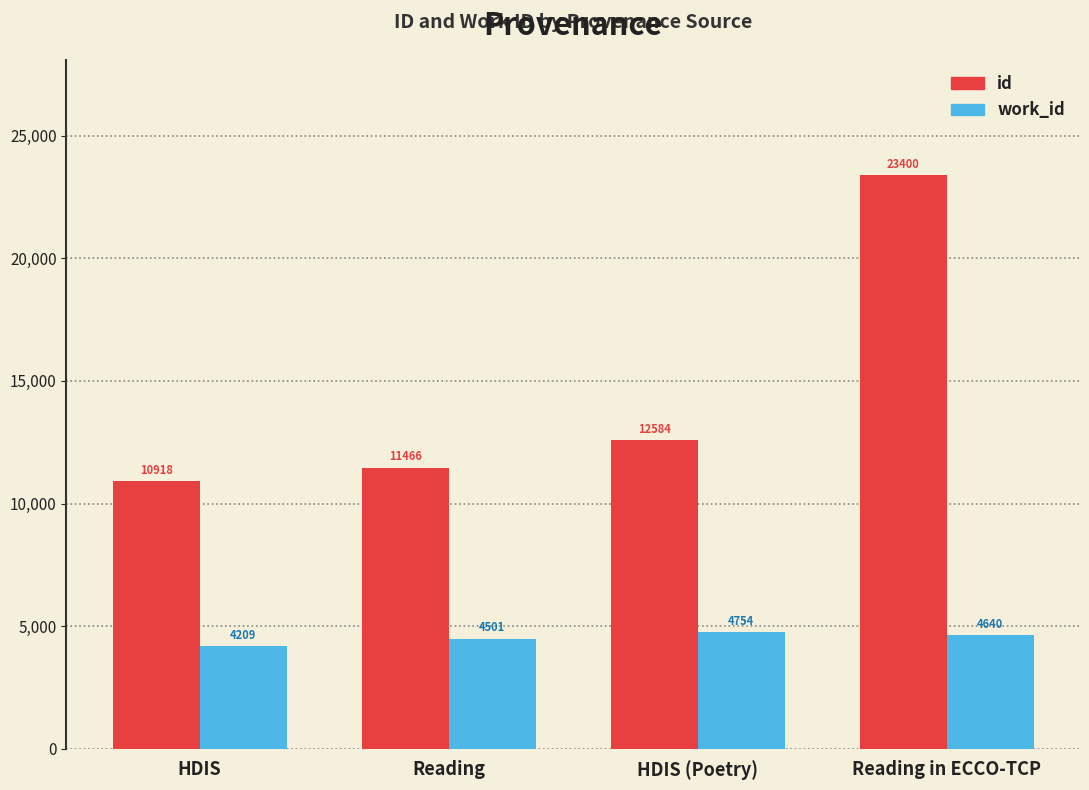

Which series changed the most between Reading and HDIS (Poetry)?

id